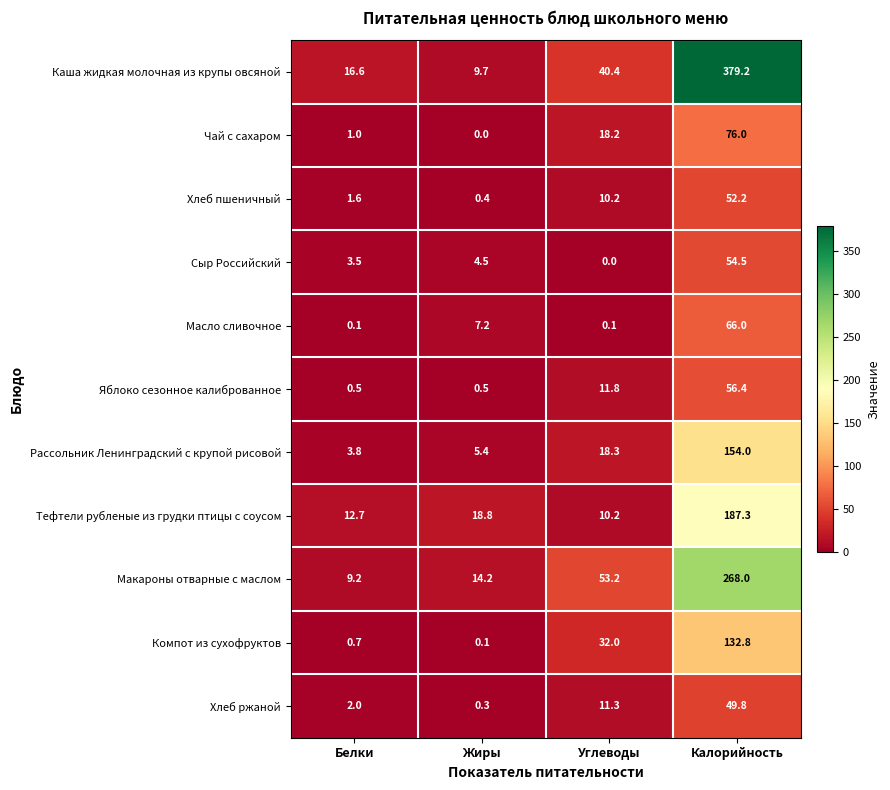

What is the spread (max minus min) of values at Углеводы?

53.2